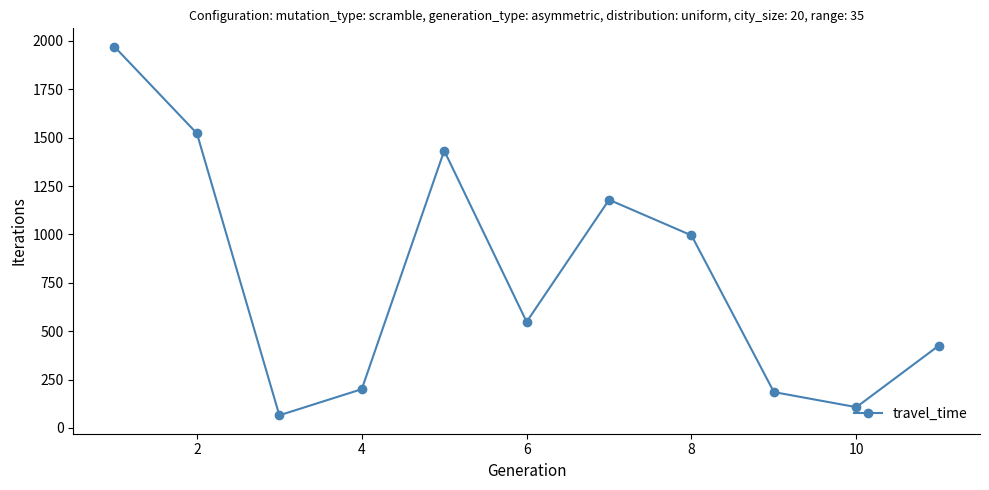

What is the smallest value displayed?

65